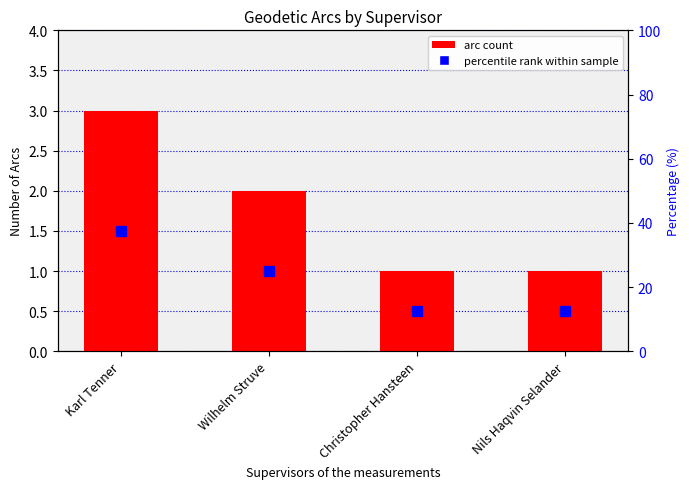

What is the ratio of the value at Nils Haqvin Selander to the value at Christopher Hansteen?

1.0